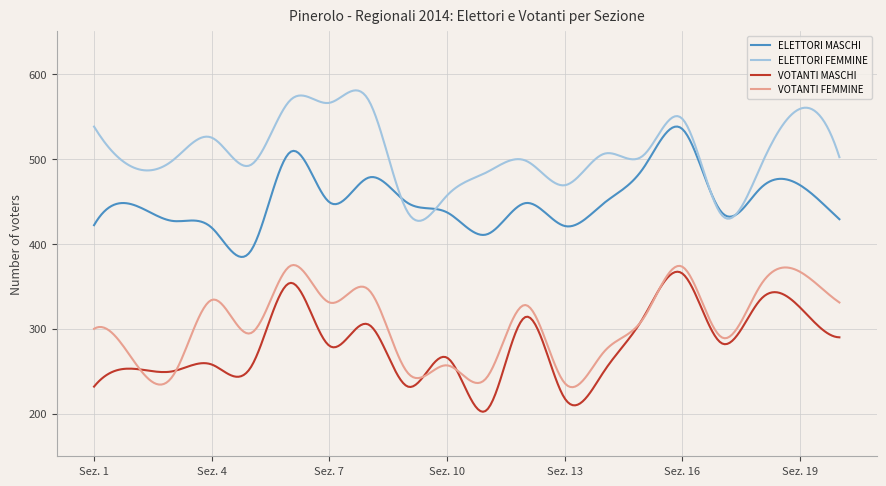

How many lines are shown in the chart?

4